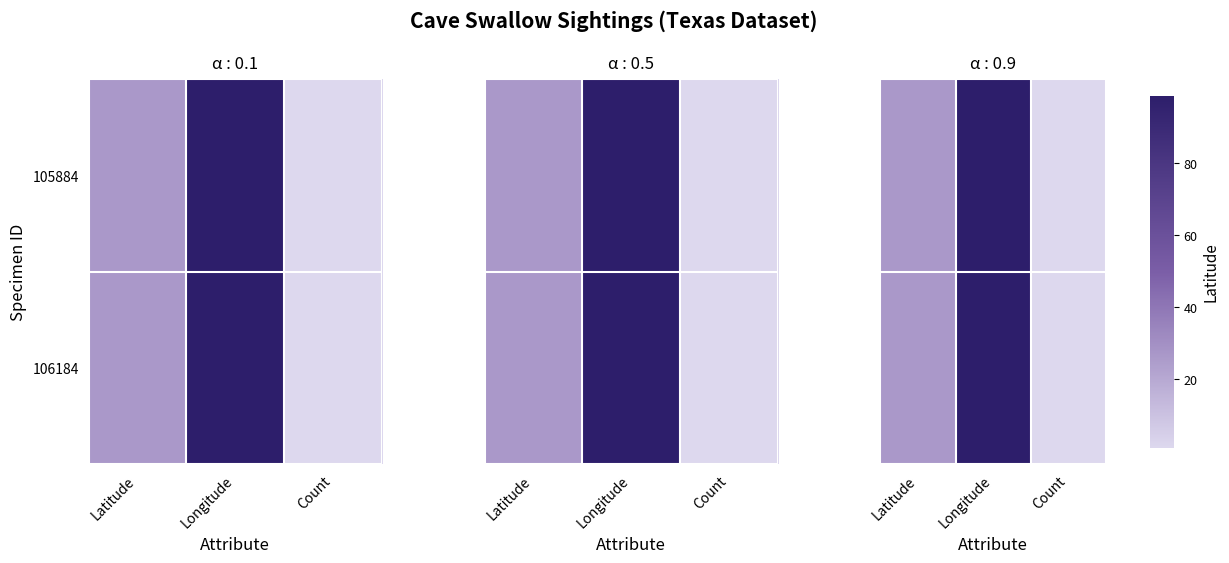

Is it true that 105884 equals 0.4 at Count?

False